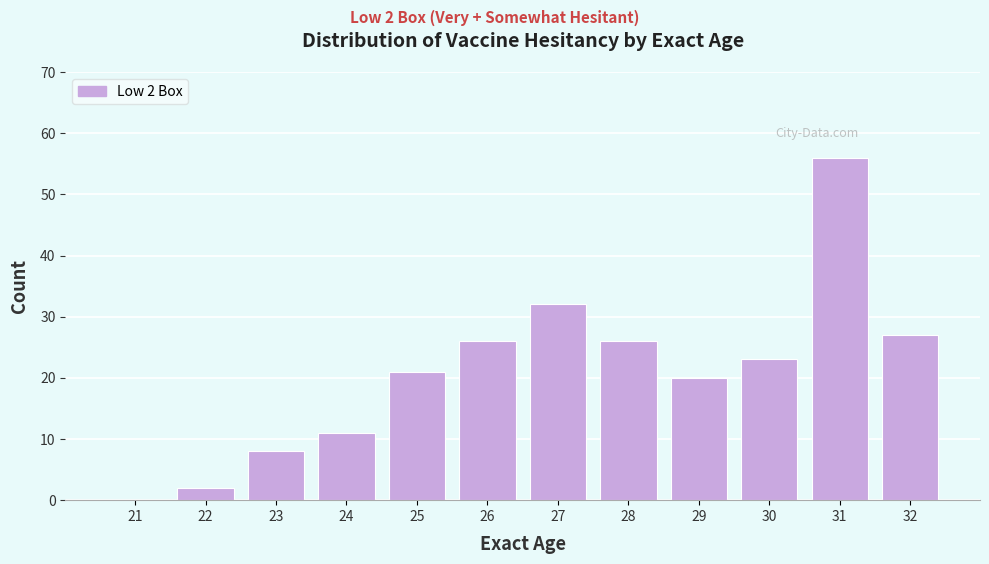

Reading right to left, what are all the values shown in this chart?

32=27	31=56	30=23	29=20	28=26	27=32	26=26	25=21	24=11	23=8	22=2	21=0